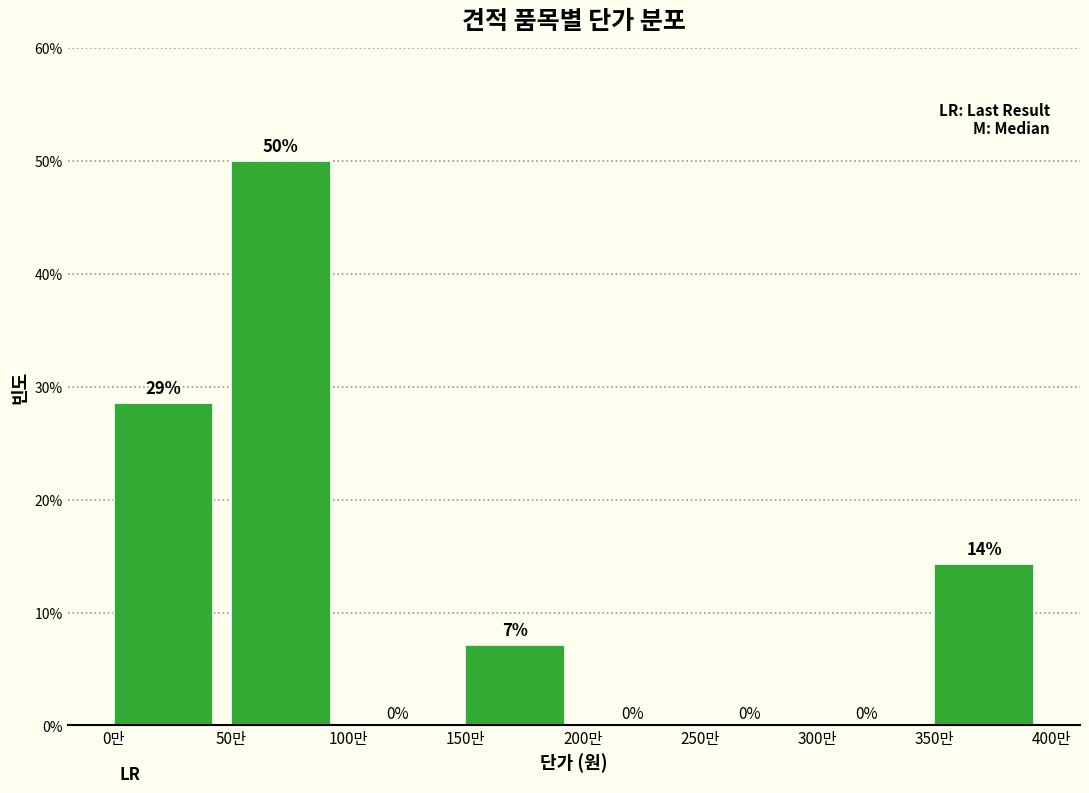

Is it true that the value at 0만 is 40.0?

False